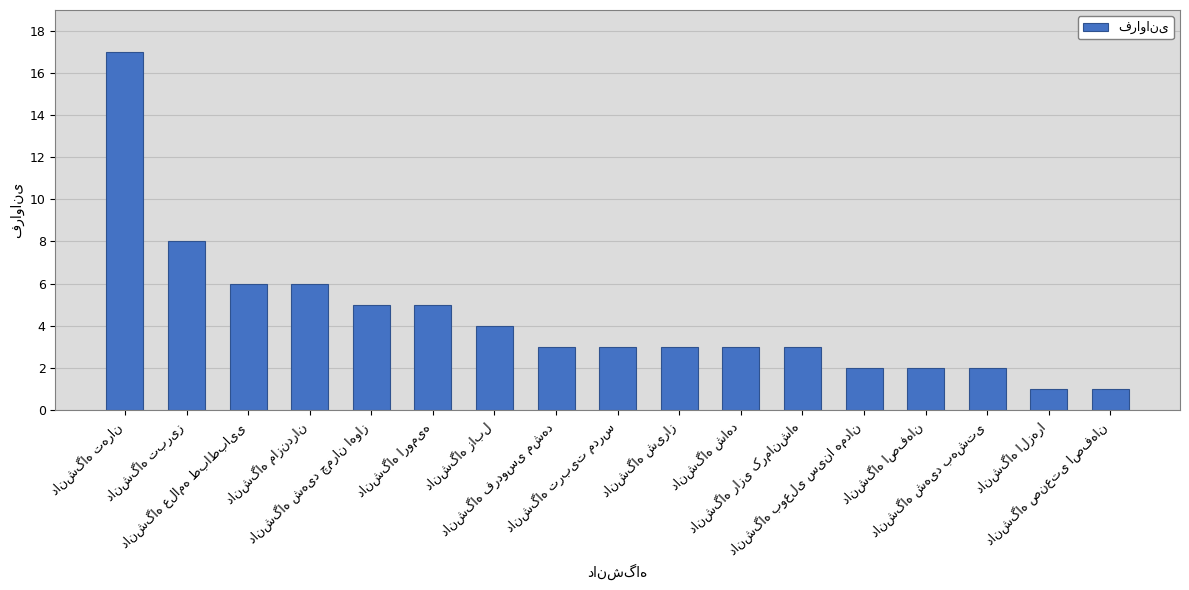

What is the value of the 12th bar from the left?

3